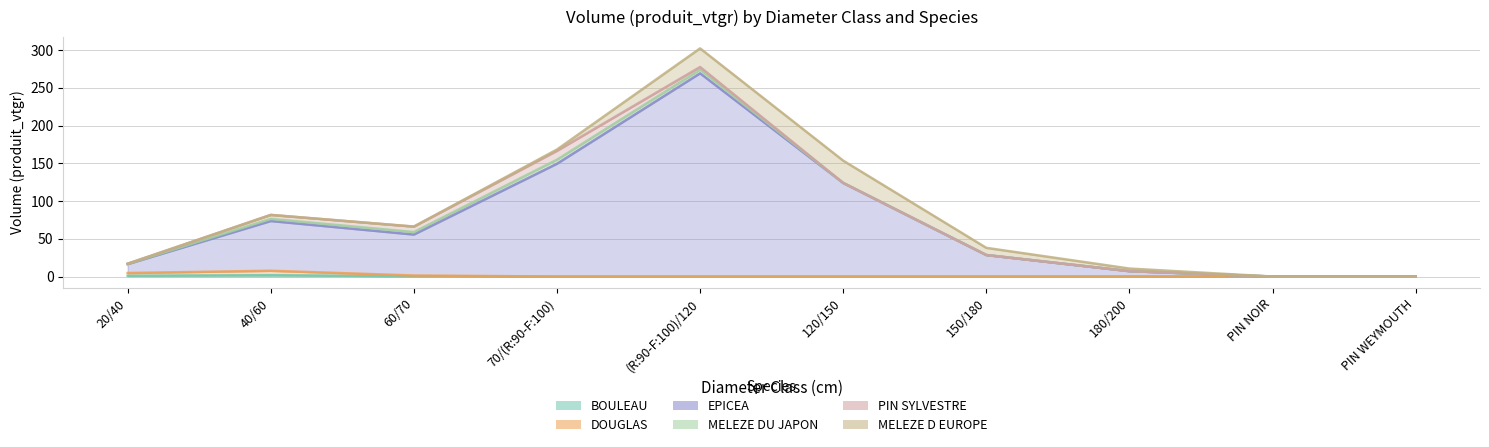

True or false: BOULEAU and EPICEA cross at least once.

False